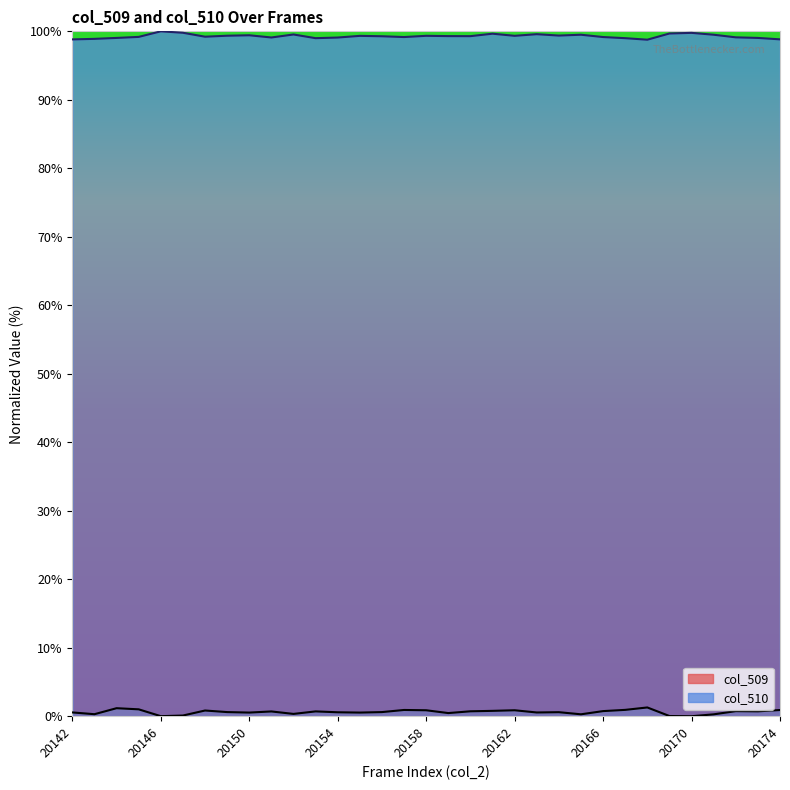

Reading right to left, transcribe all the data shown in this chart.

col_509: 20174=0.9	20173=0.7	20172=0.7	20171=0.3	20170=0.0	20169=0.0	20168=1.3	20167=0.9	20166=0.7	20165=0.3	20164=0.6	20163=0.5	20162=0.9	20161=0.8	20160=0.7	20159=0.5	20158=0.9	20157=0.9	20156=0.6	20155=0.5	20154=0.6	20153=0.7	20152=0.3	20151=0.7	20150=0.5	20149=0.6	20148=0.8	20147=0.1	20146=0.0	20145=1.0	20144=1.2	20143=0.3	20142=0.6
col_510: 20174=98.8	20173=99.0	20172=99.1	20171=99.5	20170=99.8	20169=99.7	20168=98.8	20167=99.0	20166=99.2	20165=99.5	20164=99.4	20163=99.6	20162=99.3	20161=99.7	20160=99.3	20159=99.3	20158=99.3	20157=99.2	20156=99.3	20155=99.3	20154=99.1	20153=99.0	20152=99.5	20151=99.1	20150=99.4	20149=99.4	20148=99.2	20147=99.8	20146=100.0	20145=99.2	20144=99.0	20143=98.9	20142=98.8